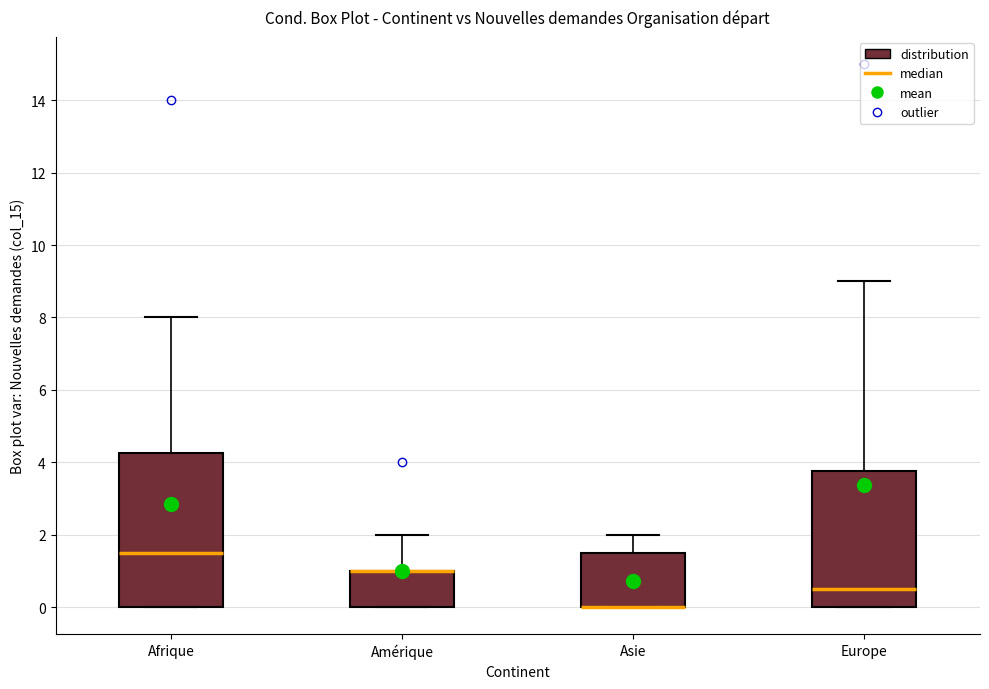

Reading left to right, read every box against the y-axis: the position of its median line, the range the box covers, and the ends of its whiskers. The values are not printed on the chart, so give them approximately, as read against the axis.

Afrique: median 1.6, box 0.0 to 4.2, whiskers 0.0 to 8.0
Amérique: median 1.0 (drawn on the box's upper edge), box 0.0 to 1.0, whiskers 0.0 to 2.0
Asie: median 0.0 (drawn on the box's lower edge), box 0.0 to 1.6, whiskers 0.0 to 2.0
Europe: median 0.6, box 0.0 to 3.8, whiskers 0.0 to 9.0